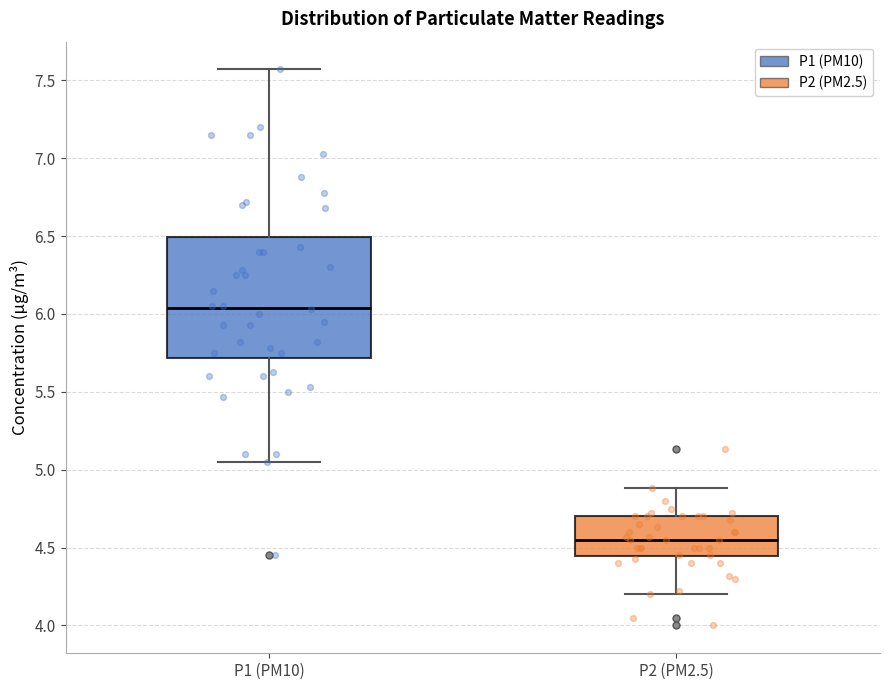

Which box has the lowest median line?

P2 (PM2.5)